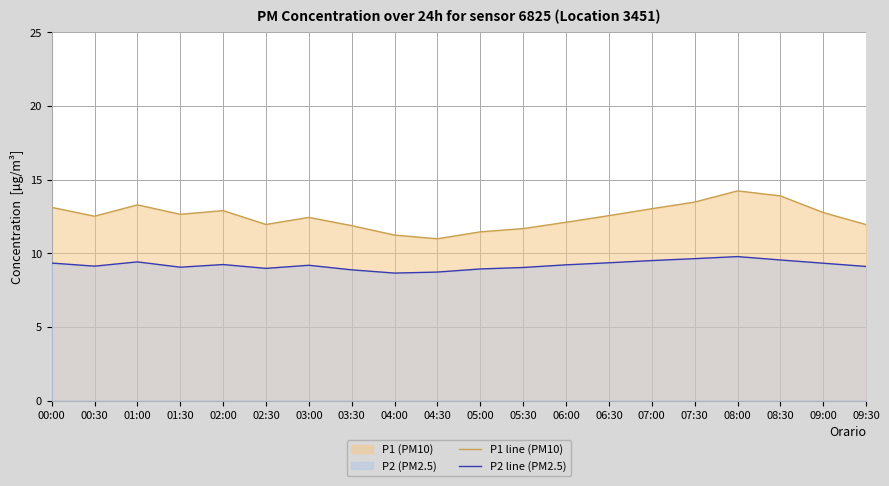

Is the value of P2 line (PM2.5) at 01:30 greater than the value of P1 line (PM10) at 05:00?

No